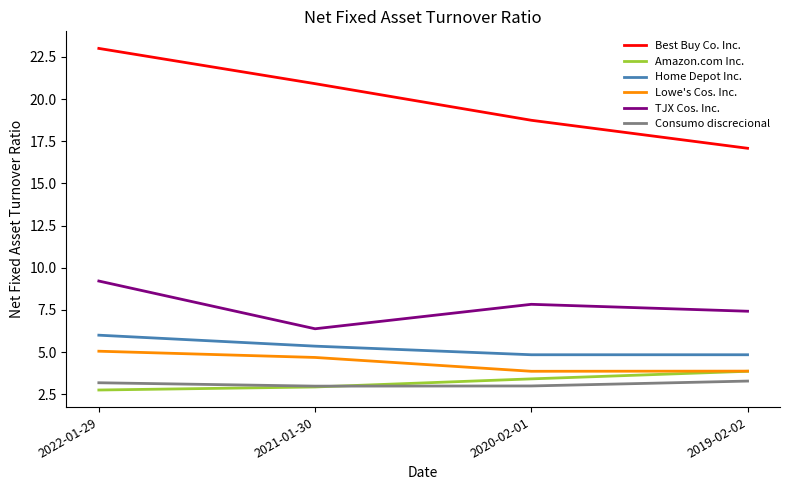

True or false: Amazon.com Inc. has a value of 0.9 at 2022-01-29.

False